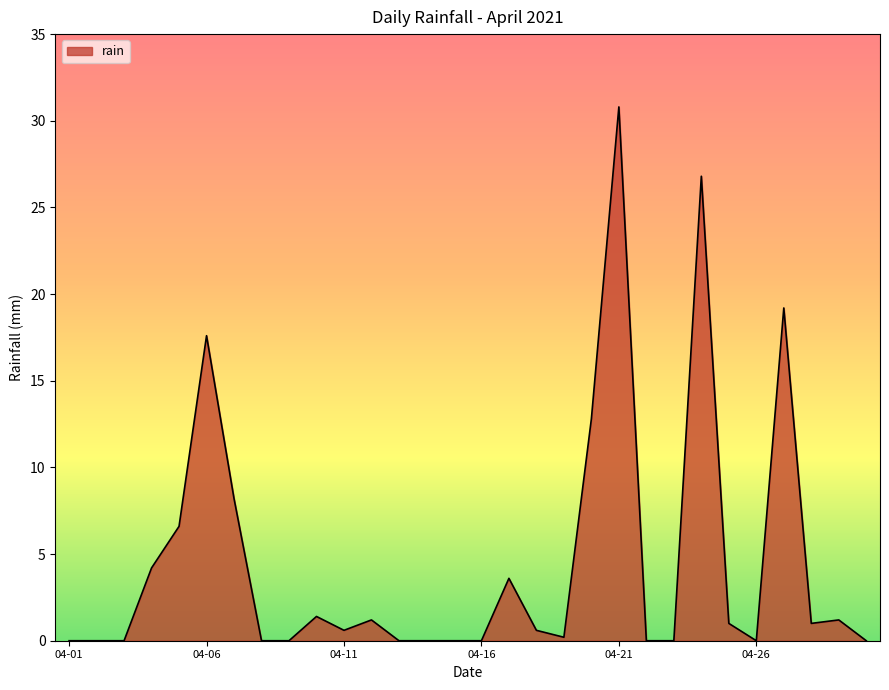

What is the greatest value displayed?

30.8